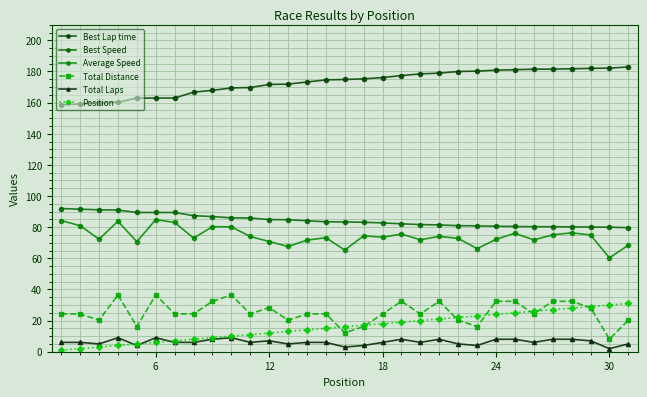

How many categories are shown in the chart?

31